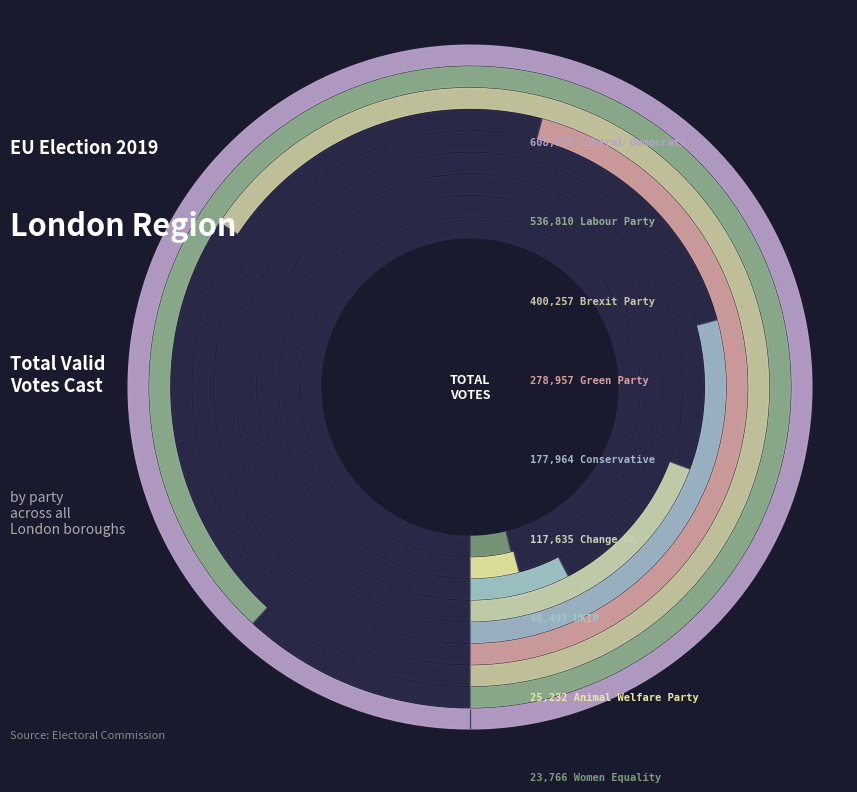

Rank the categories by value from highest to lowest.

Liberal Democrats, Labour Party, Brexit Party, Green Party, Conservative, Change UK, UKIP, Animal Welfare Party, Women Equality